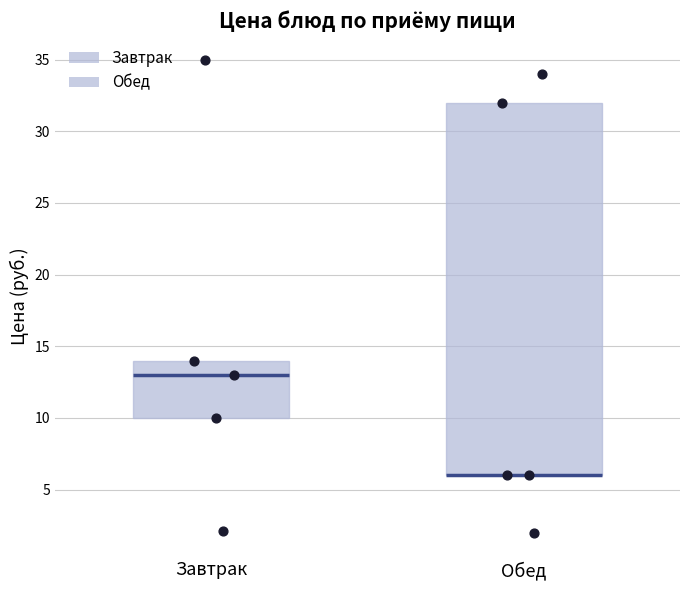

Reading left to right, read every box against the y-axis: the position of its median line, the range the box covers, and the ends of its whiskers. The values are not printed on the chart, so give them approximately, as read against the axis.

Завтрак: median 13, box 10 to 14, whiskers 10 to 14
Обед: median 6 (drawn on the box's lower edge), box 6 to 32, whiskers 2 to 34